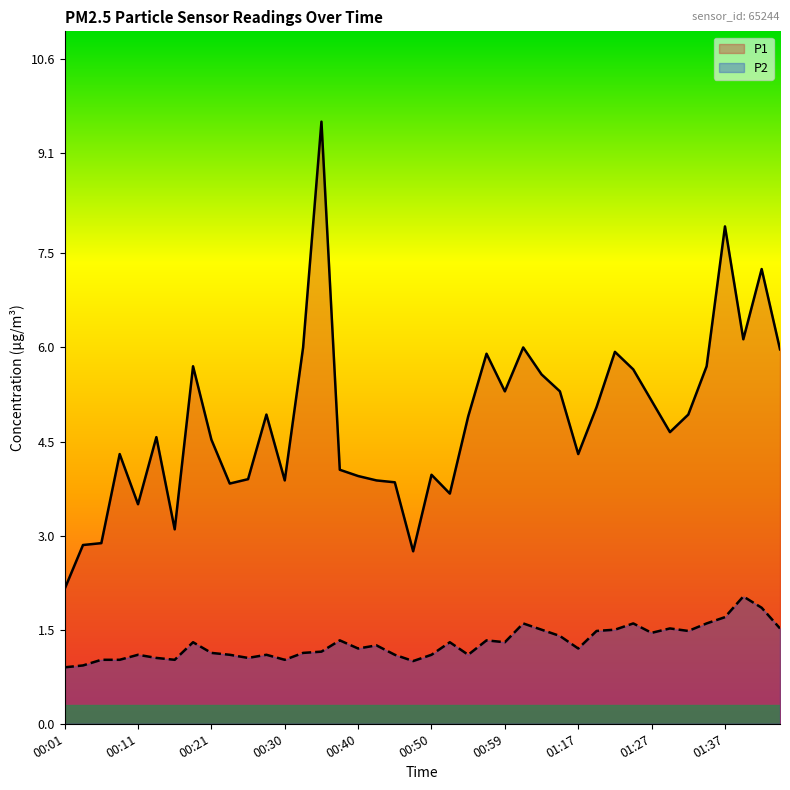

Reading left to right, transcribe all the data shown in this chart.

P1: 2.1	2.9	2.9	4.3	3.5	4.6	3.1	5.7	4.5	3.8	3.9	4.9	3.9	6.0	9.6	4.0	4.0	3.9	3.9	2.8	4.0	3.7	4.9	5.9	5.3	6.0	5.6	5.3	4.3	5.0	5.9	5.7	5.2	4.7	4.9	5.7	7.9	6.1	7.2	6.0
P2: 0.9	0.9	1.0	1.0	1.1	1.1	1.0	1.3	1.1	1.1	1.1	1.1	1.0	1.1	1.1	1.3	1.2	1.2	1.1	1.0	1.1	1.3	1.1	1.3	1.3	1.6	1.5	1.4	1.2	1.5	1.5	1.6	1.4	1.5	1.5	1.6	1.7	2.0	1.9	1.5